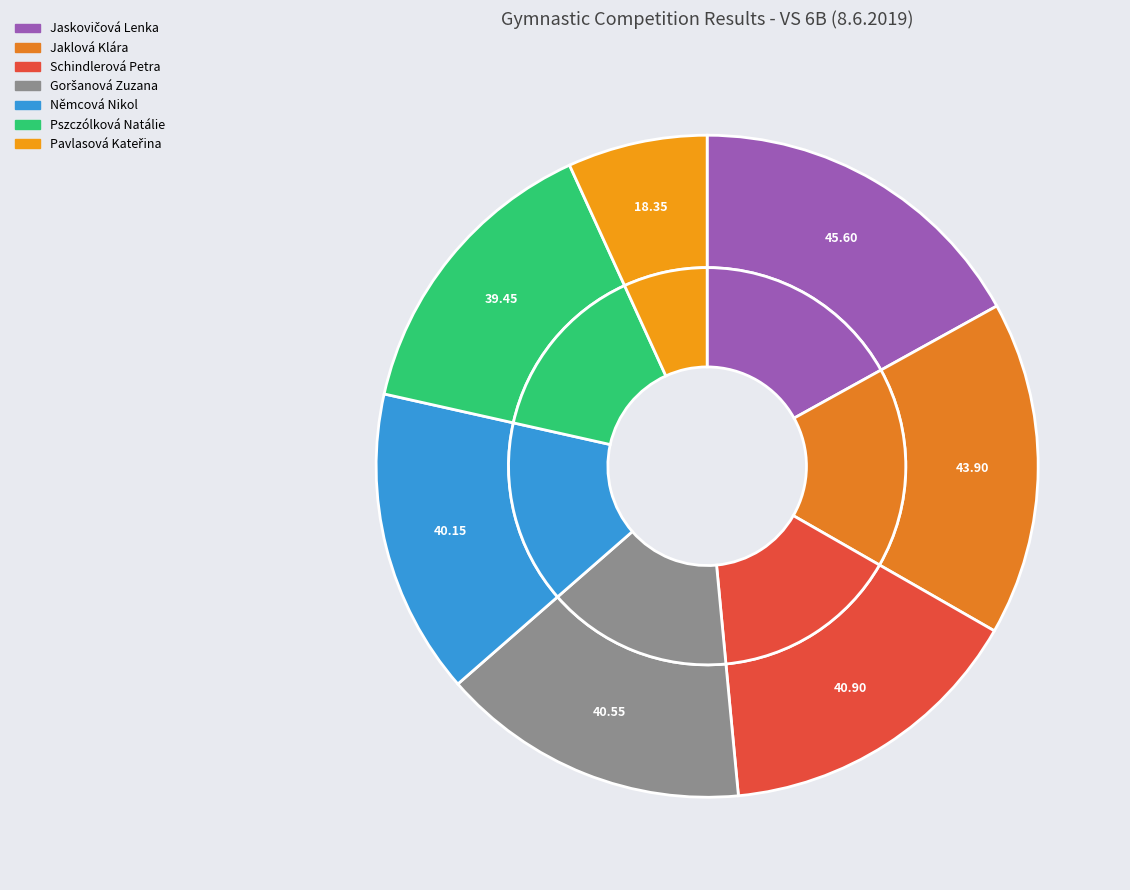

Which slice is the largest?

Jaskovičová Lenka